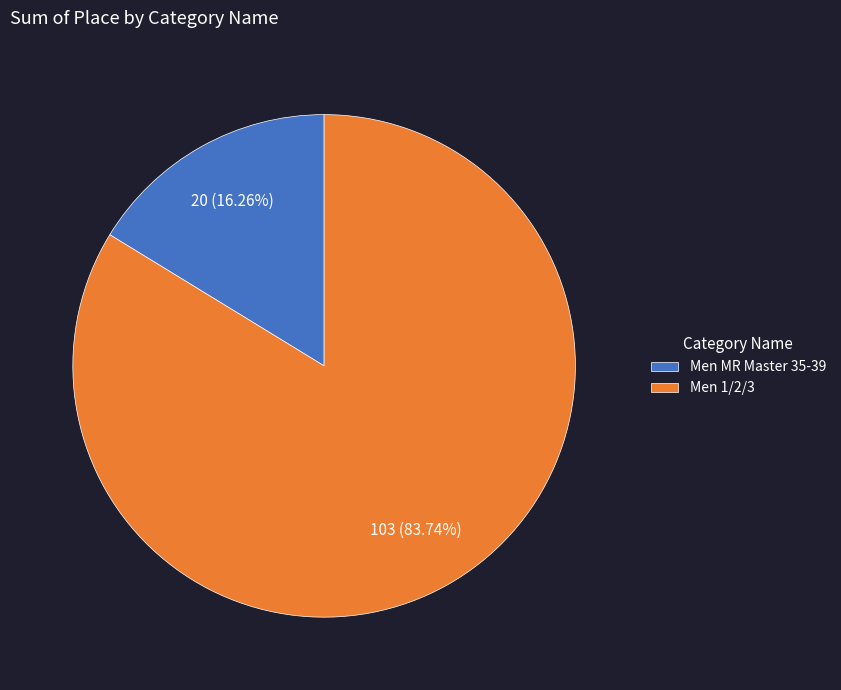

Do Men 1/2/3 and Men MR Master 35-39 together represent more than half of the pie?

Yes